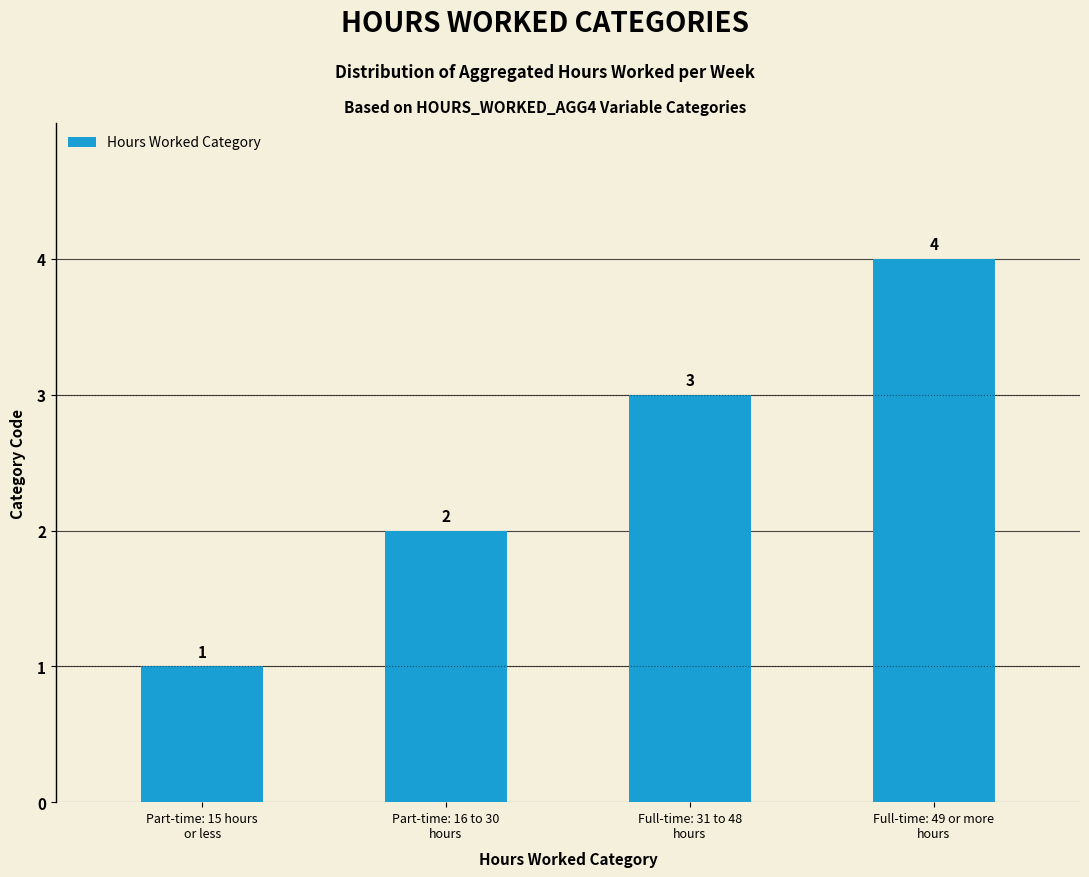

List the labels in order of value, smallest first.

Part-time: 15 hours
or less, Part-time: 16 to 30
hours, Full-time: 31 to 48
hours, Full-time: 49 or more
hours